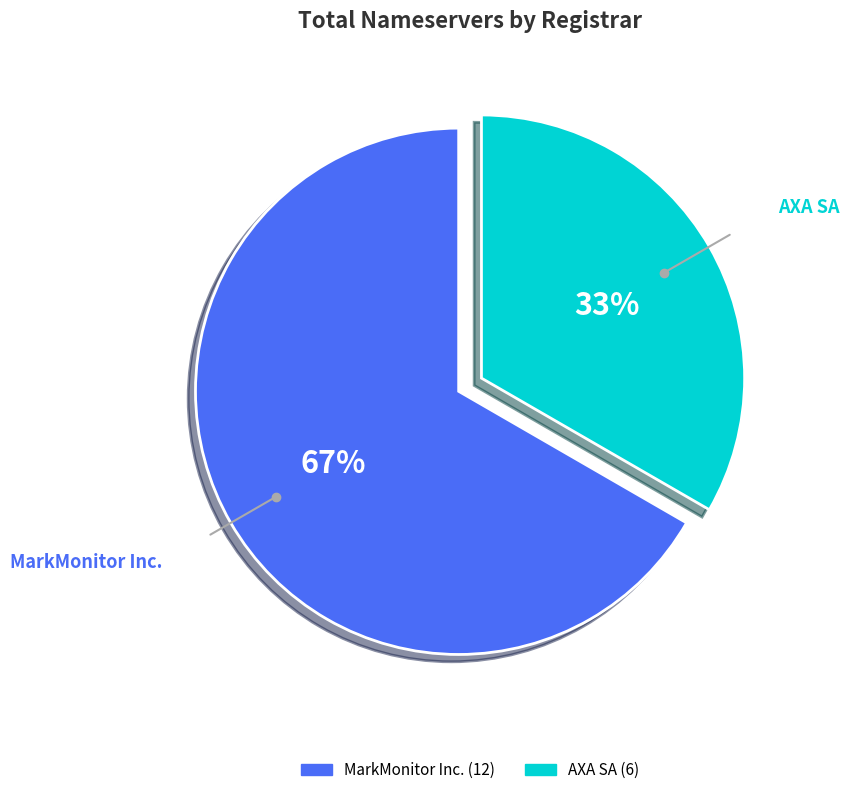

To the nearest percent, what is the average slice percentage?

50%